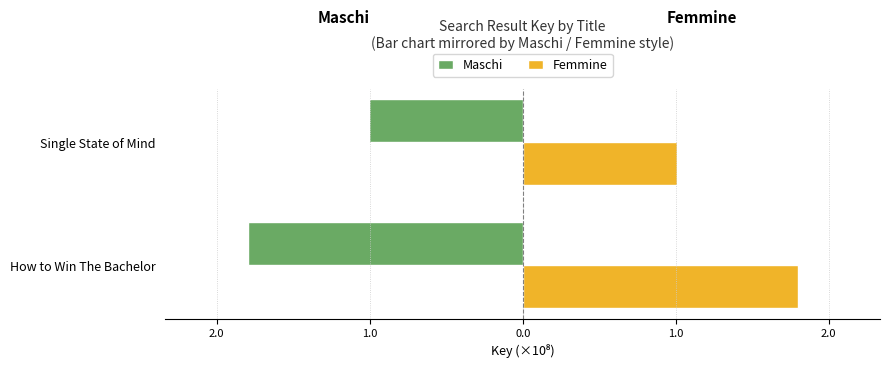

What is the maximum value shown in the chart?

1.8